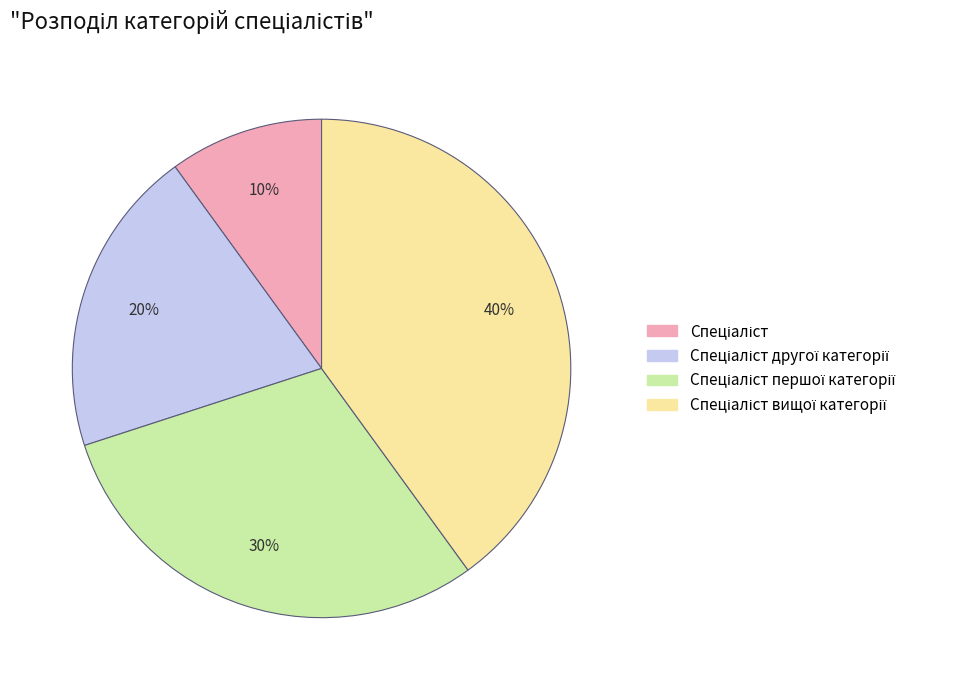

Is there a majority slice in this chart?

No